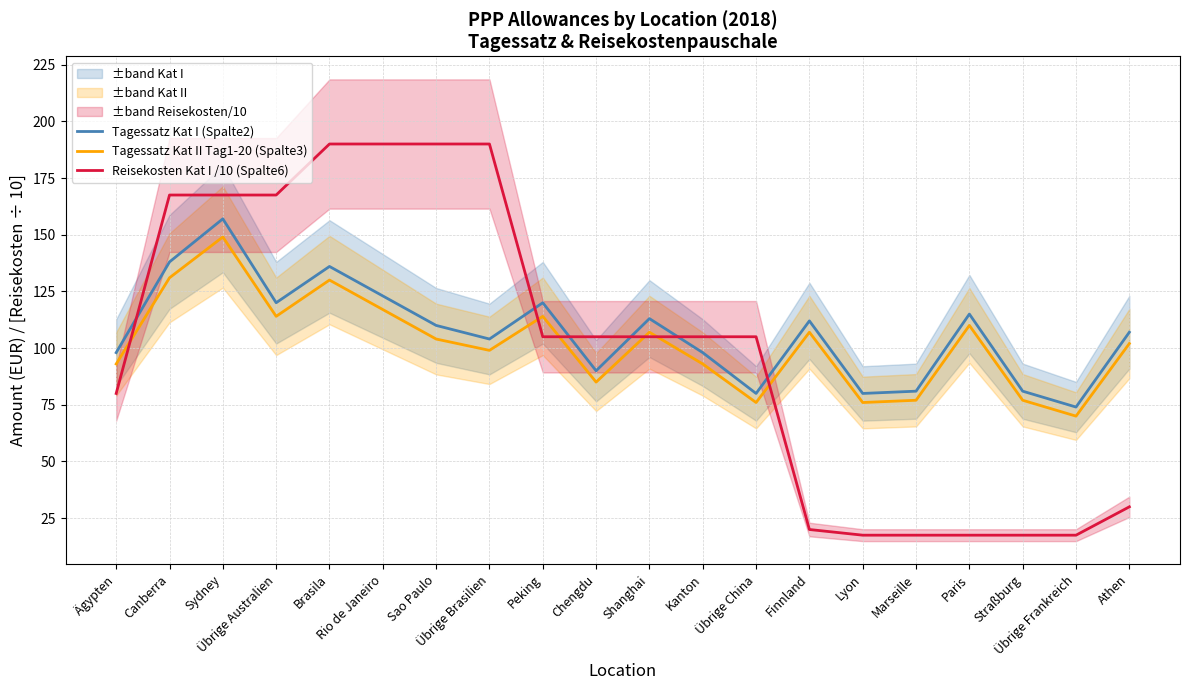

The value of Tagessatz Kat II Tag1-20 (Spalte3) at Übrige China is 76.0. True or false?

True